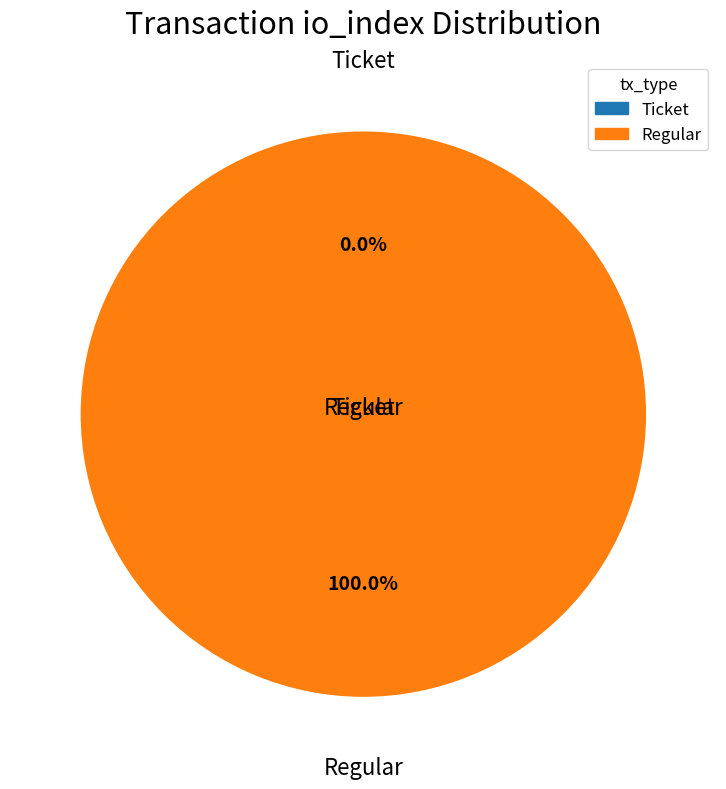

Which slice is the smallest?

Ticket